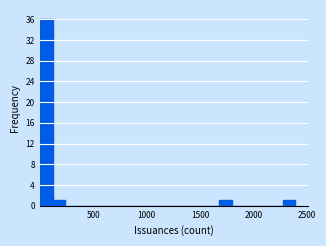

Around what value on the x-axis is the tallest bar? Give the approximate position of its centre, as read against the axis.

50